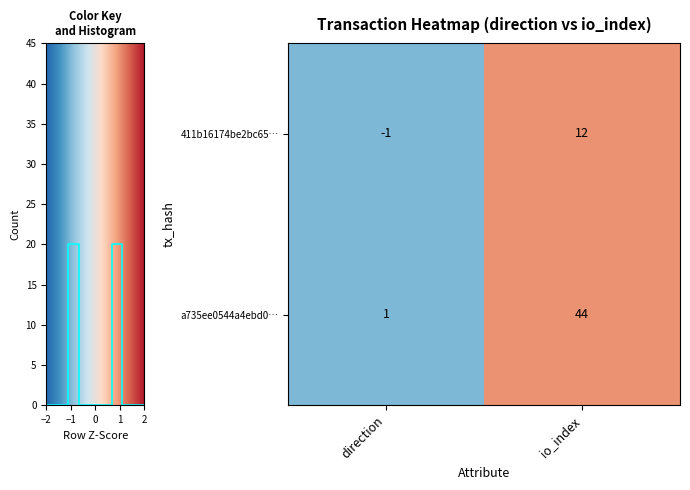

The value of a735ee0544a4ebd0… at io_index is 1. True or false?

False